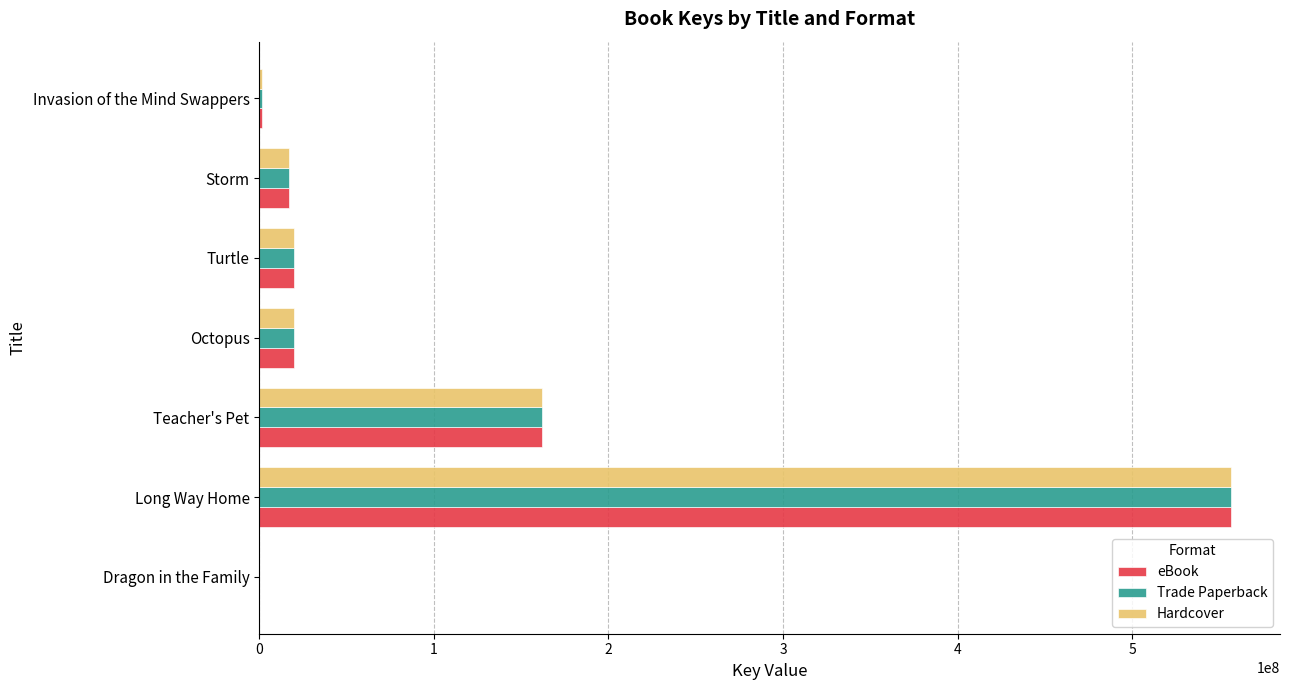

What is the total value across all series at Storm?

50854200